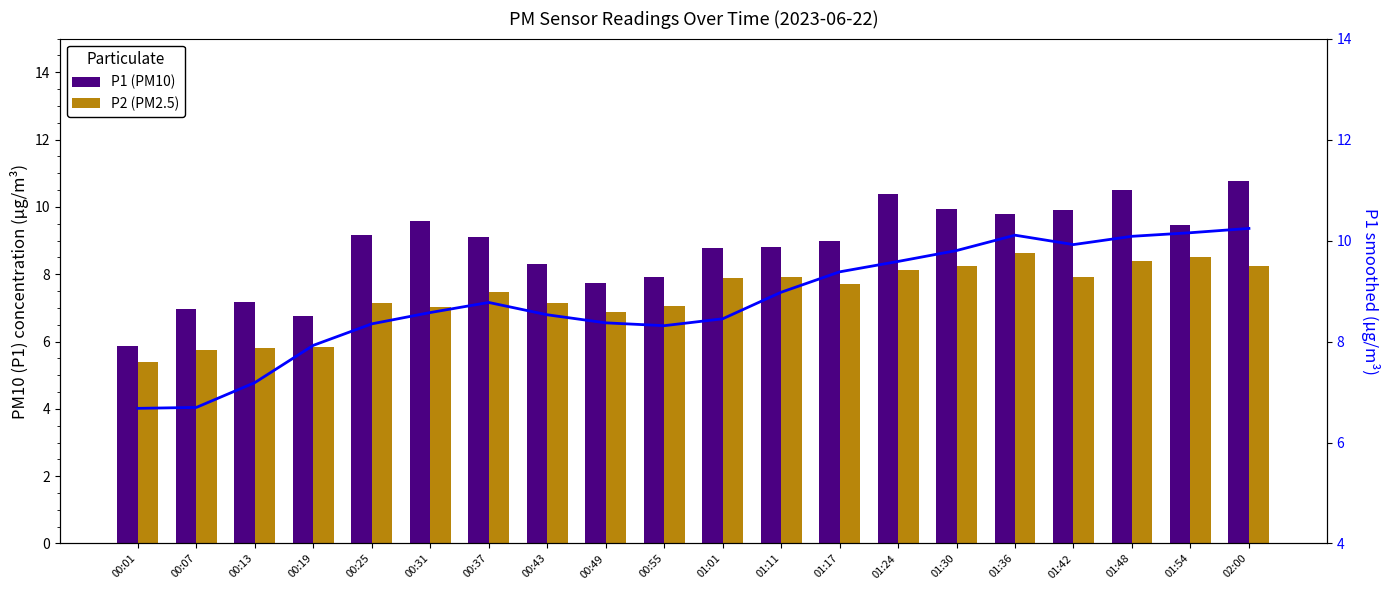

List the labels in order of P1 smoothed value, smallest first.

00:01, 00:07, 00:13, 00:19, 00:55, 00:25, 00:49, 01:01, 00:43, 00:31, 00:37, 01:11, 01:17, 01:24, 01:30, 01:42, 01:48, 01:36, 01:54, 02:00